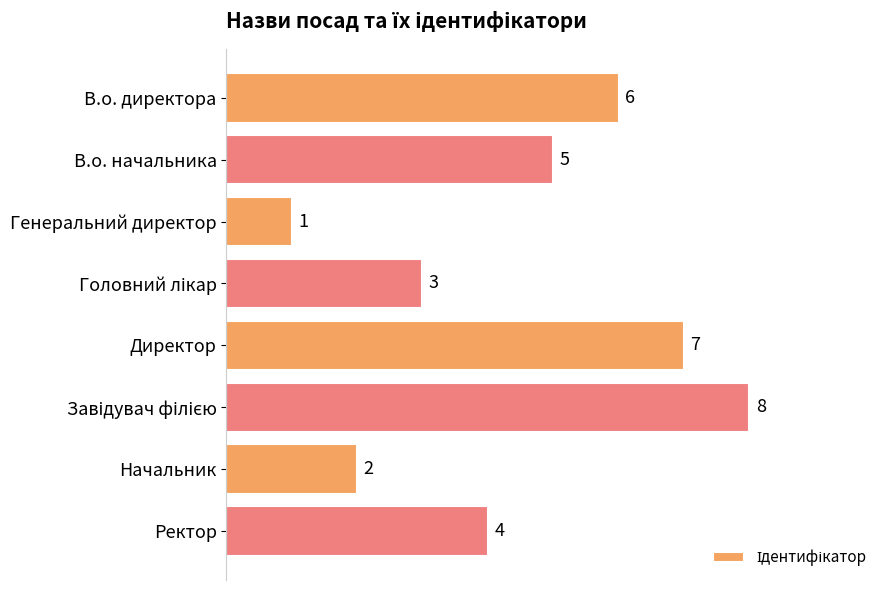

What is the greatest value displayed?

8